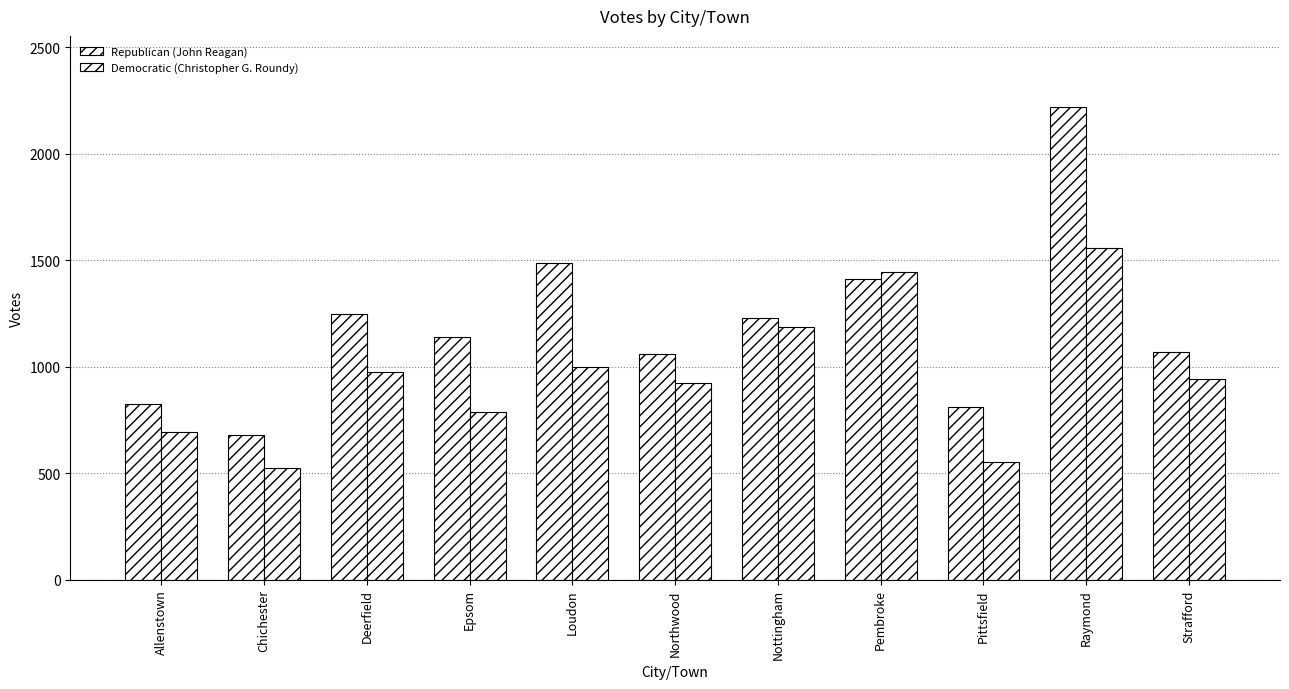

Does the chart contain any negative values?

No